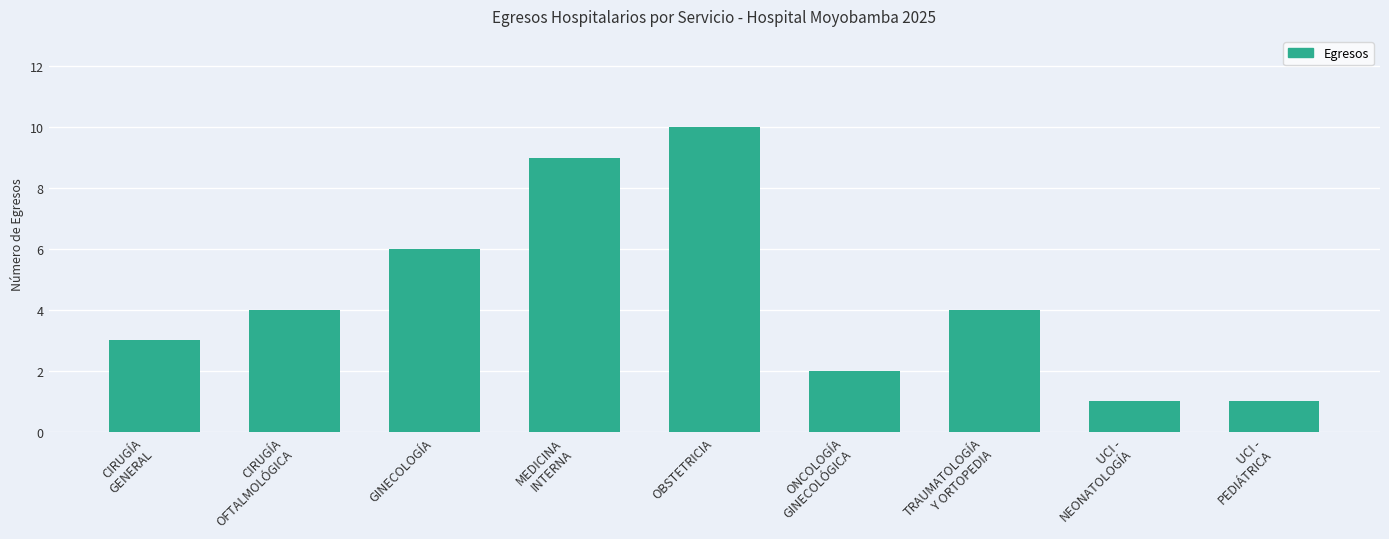

What is the sum of all values?

40